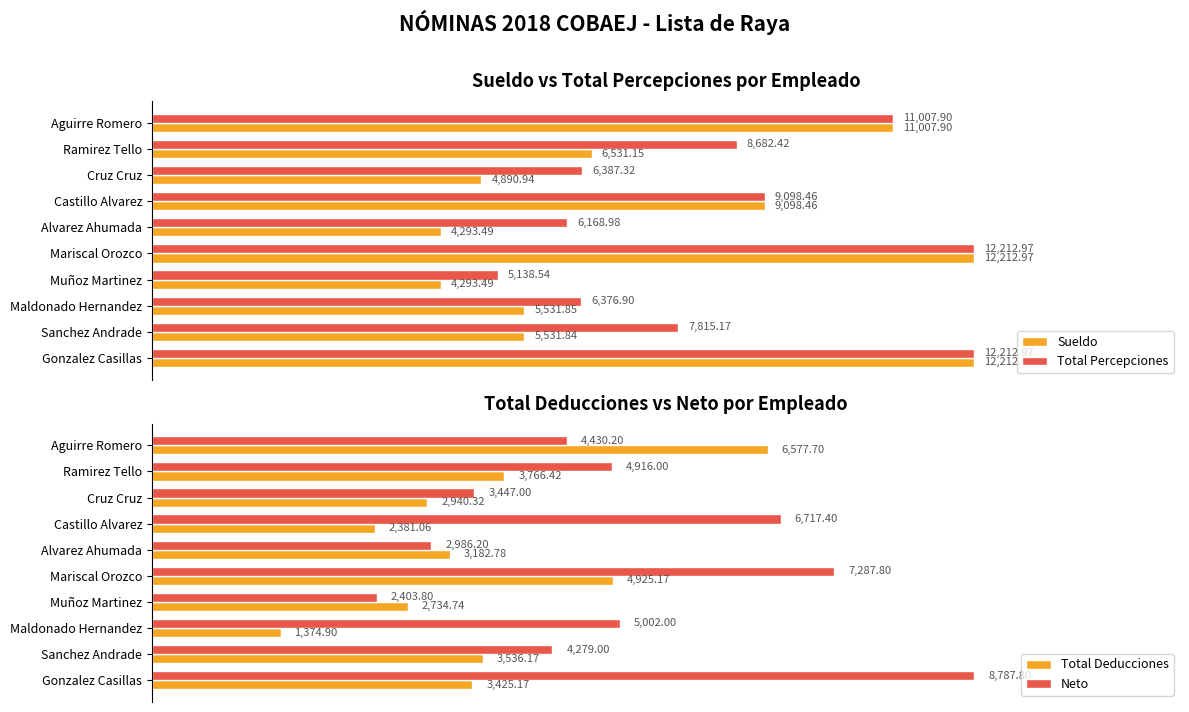

Is the value of Total Percepciones at Alvarez Ahumada greater than the value of Sueldo at Aguirre Romero?

No